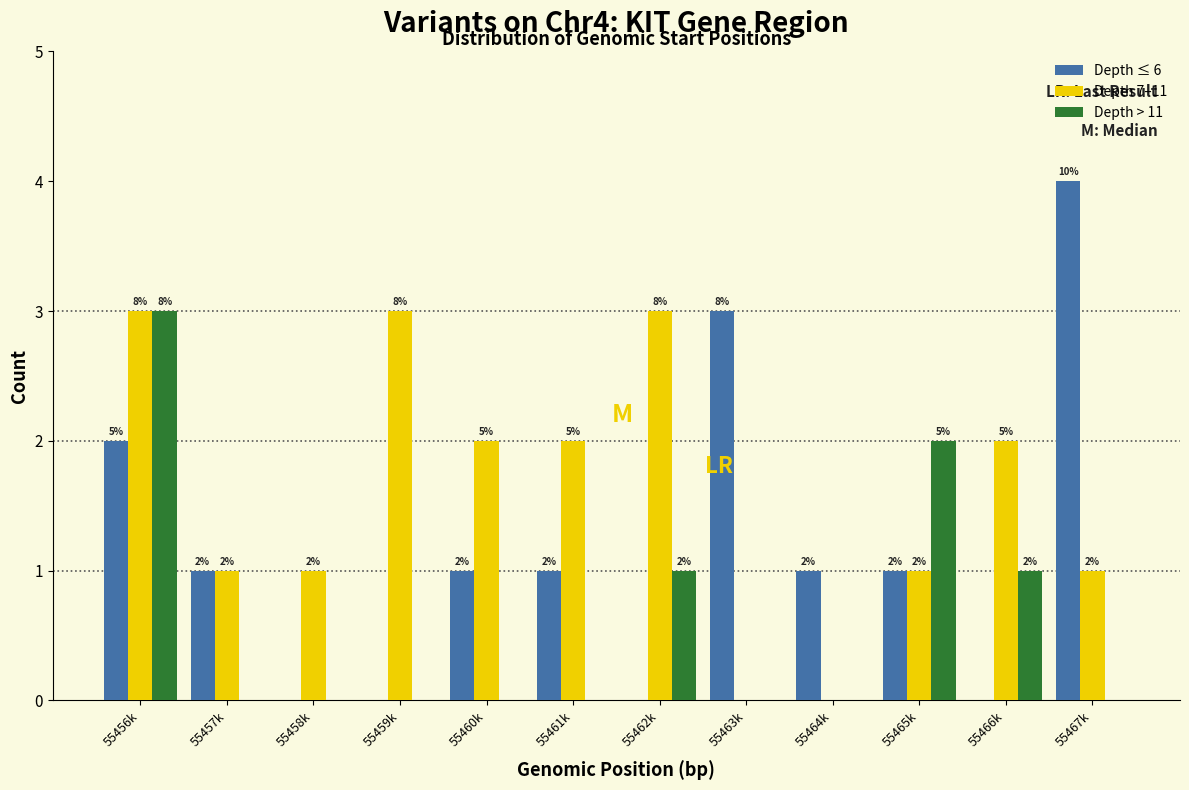

Reading left to right, what are all the values shown in this chart?

Depth ≤ 6: 55456k=2	55457k=1	55458k=0	55459k=0	55460k=1	55461k=1	55462k=0	55463k=3	55464k=1	55465k=1	55466k=0	55467k=4
Depth 7–11: 55456k=3	55457k=1	55458k=1	55459k=3	55460k=2	55461k=2	55462k=3	55463k=0	55464k=0	55465k=1	55466k=2	55467k=1
Depth > 11: 55456k=3	55457k=0	55458k=0	55459k=0	55460k=0	55461k=0	55462k=1	55463k=0	55464k=0	55465k=2	55466k=1	55467k=0